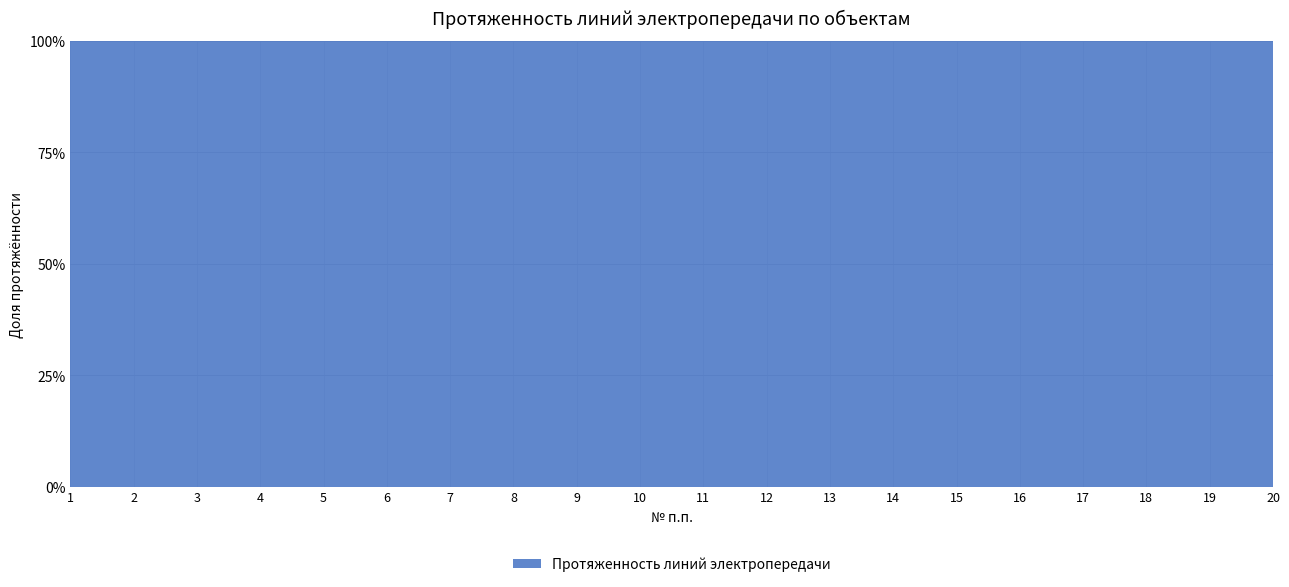

What is the average value?

0.3